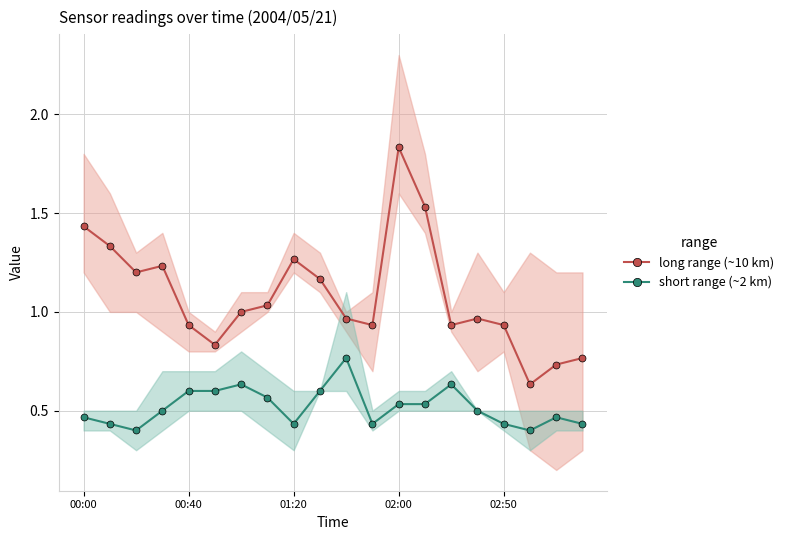

Is it true that short range (~2 km) equals 0.6 at 00:40?

True